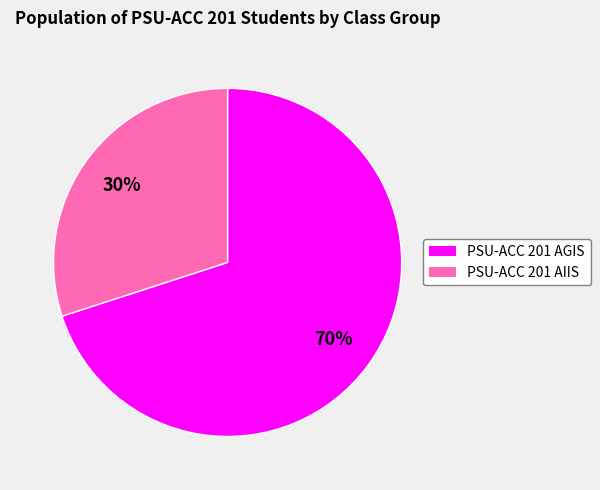

Approximately how many times larger is the value at PSU-ACC 201 AIIS compared to PSU-ACC 201 AGIS?

0.4